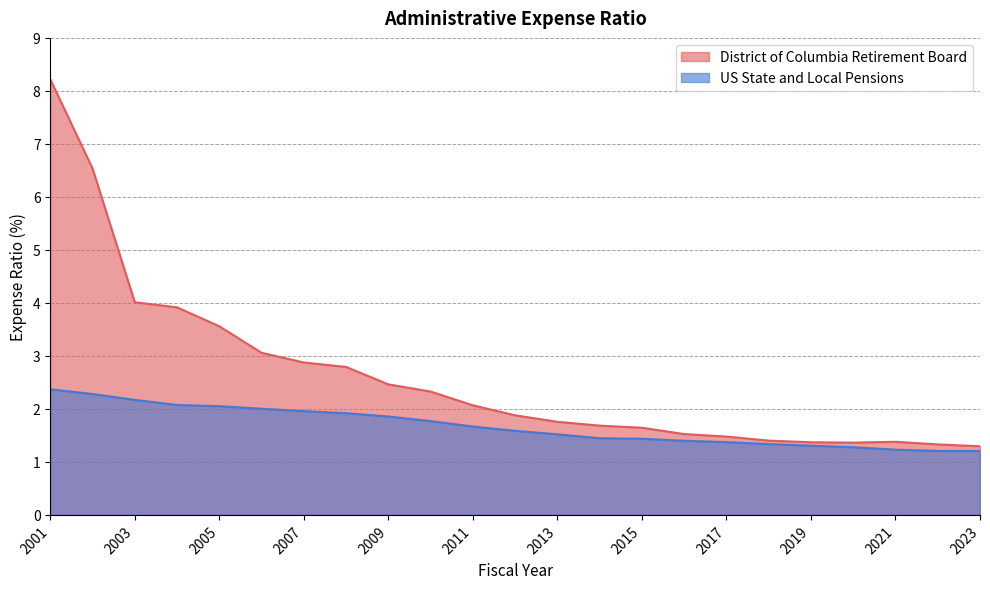

The value of District of Columbia Retirement Board at 2013 is 1.8. True or false?

True